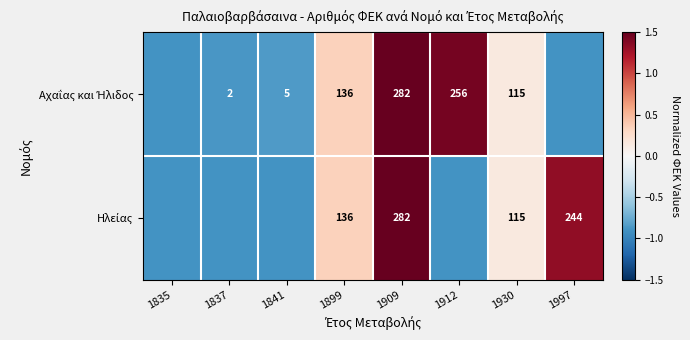

Is it true that Ηλείας equals -1.5 at 1841?

False